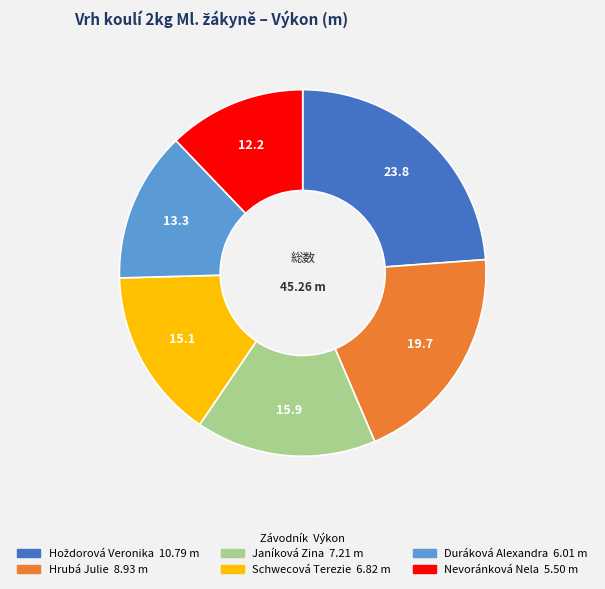

Is there any slice that represents more than half of the pie?

No